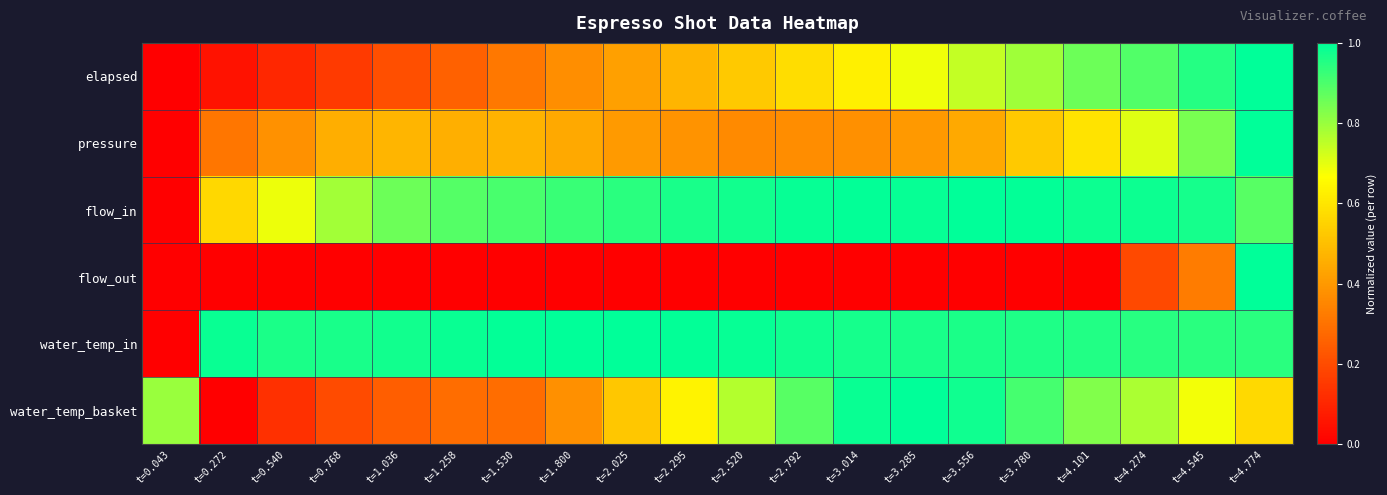

List the series in order of their peak value, lowest first.

elapsed, pressure, flow_in, flow_out, water_temp_in, water_temp_basket